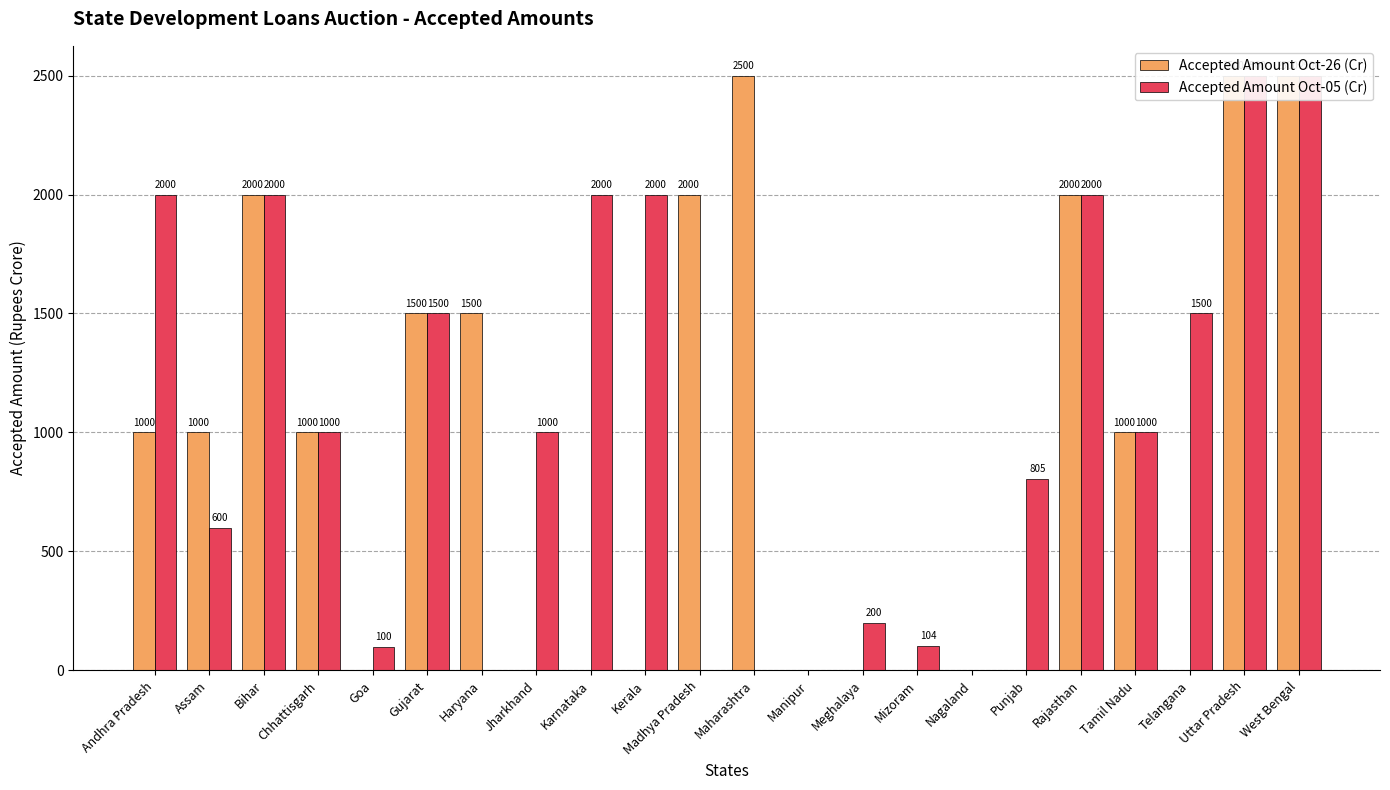

At which category is the sum across all series the highest?

Uttar Pradesh